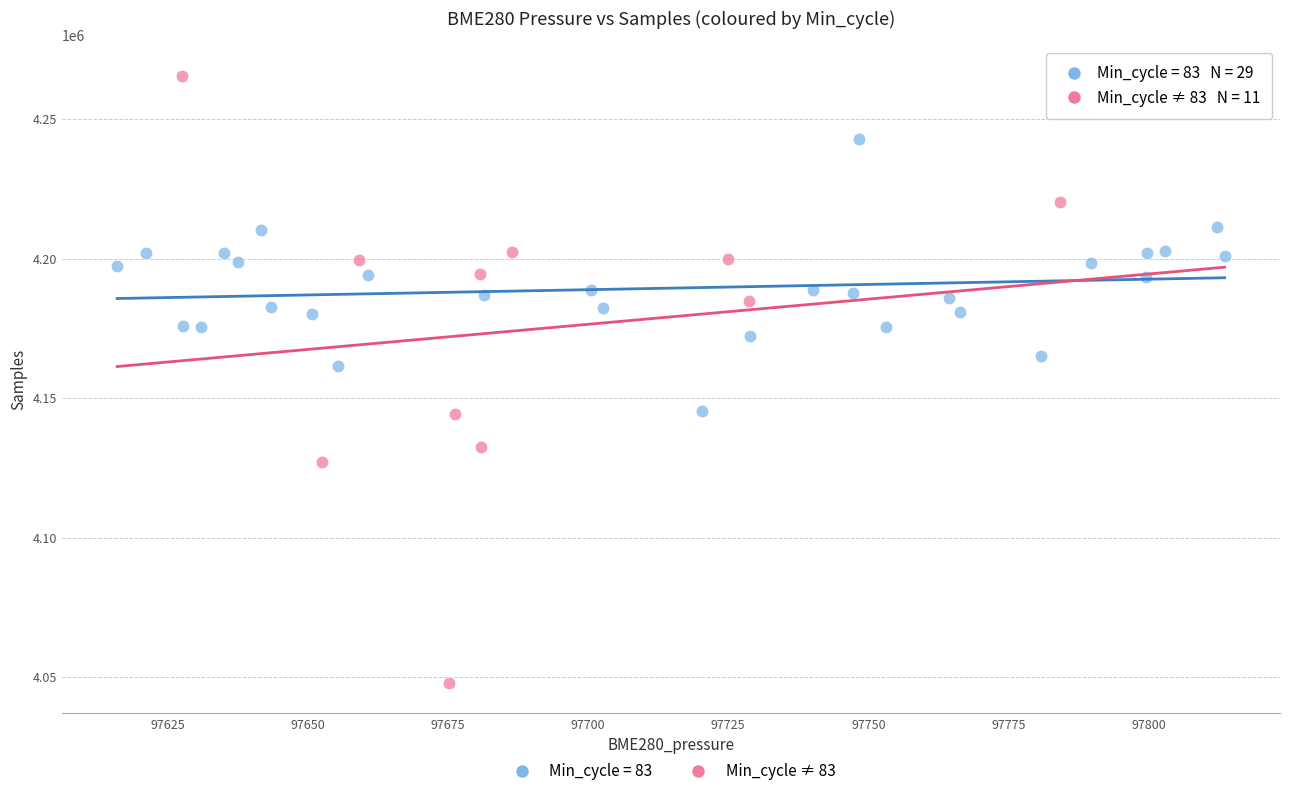

Which series reaches the maximum Y coordinate?

Min_cycle ≠ 83